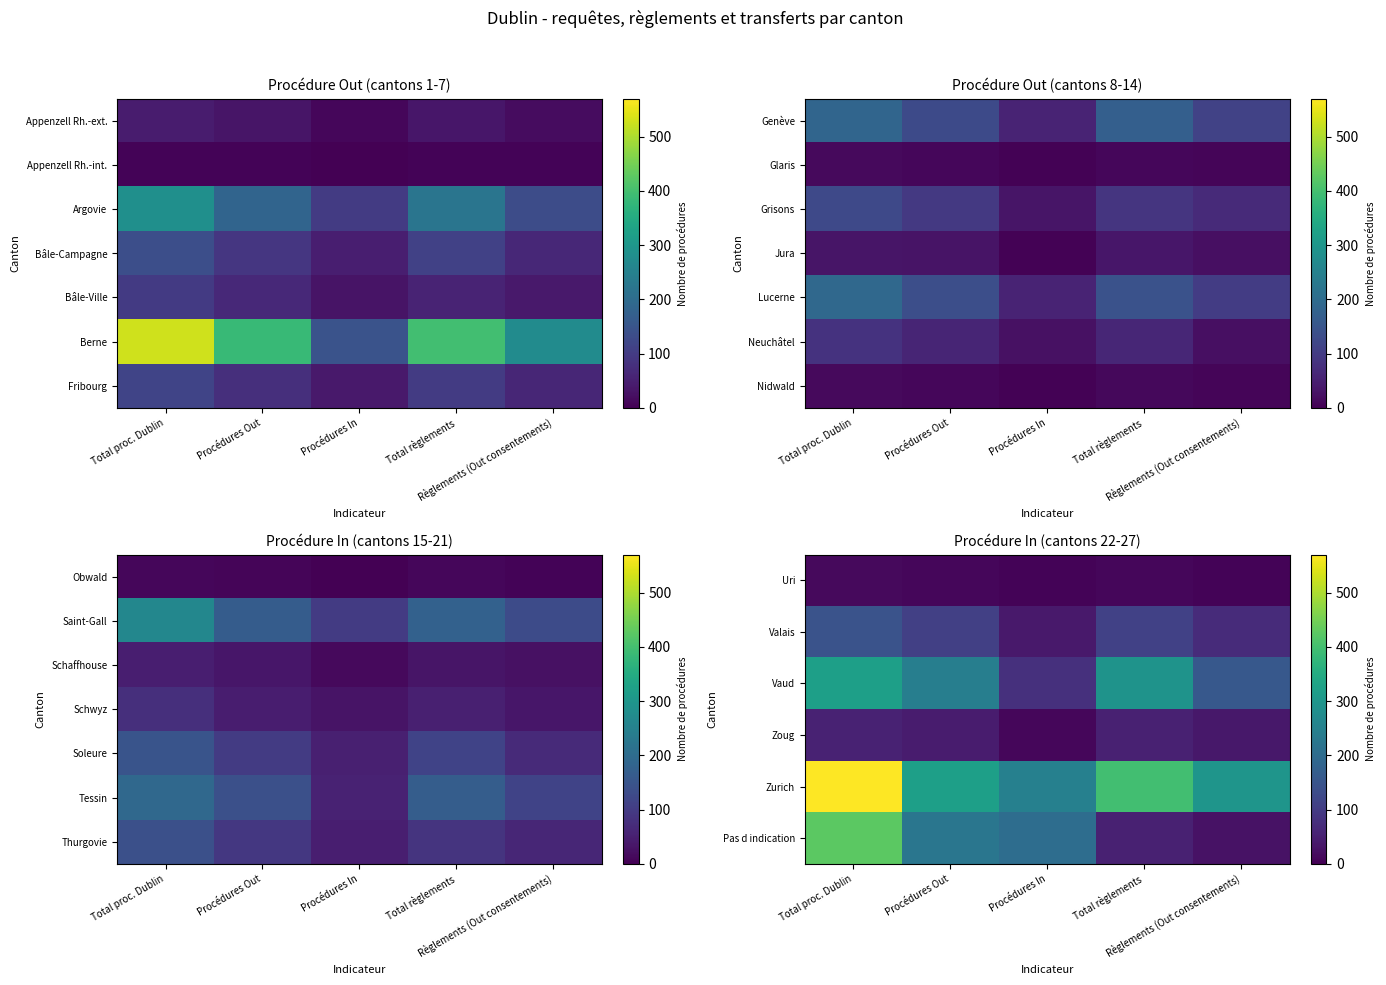

Which category has the highest value in the Vaud series?

Total proc. Dublin